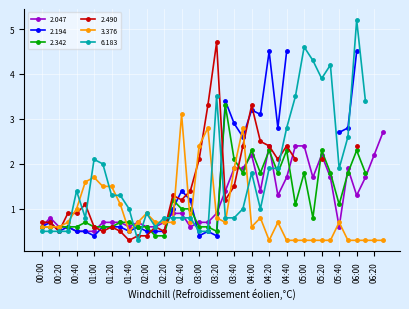

Does the chart display data point markers on the line(s)?

Yes